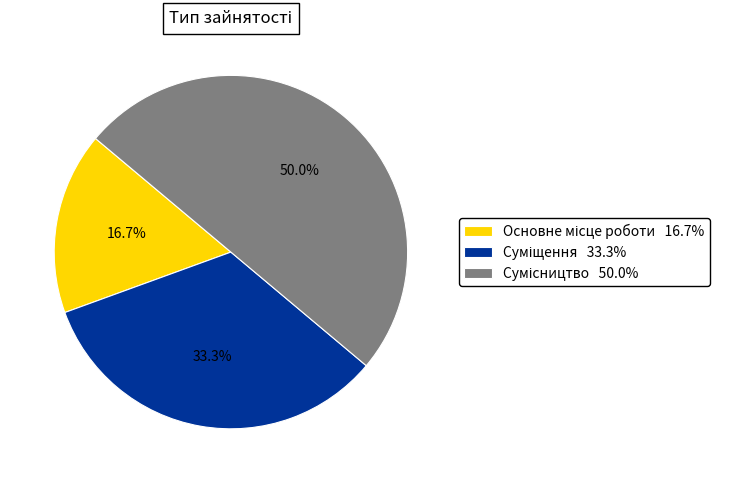

How many segments does this pie chart have?

3